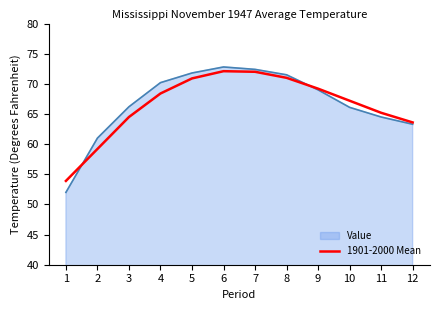

Which series has the widest spread of values?

Value